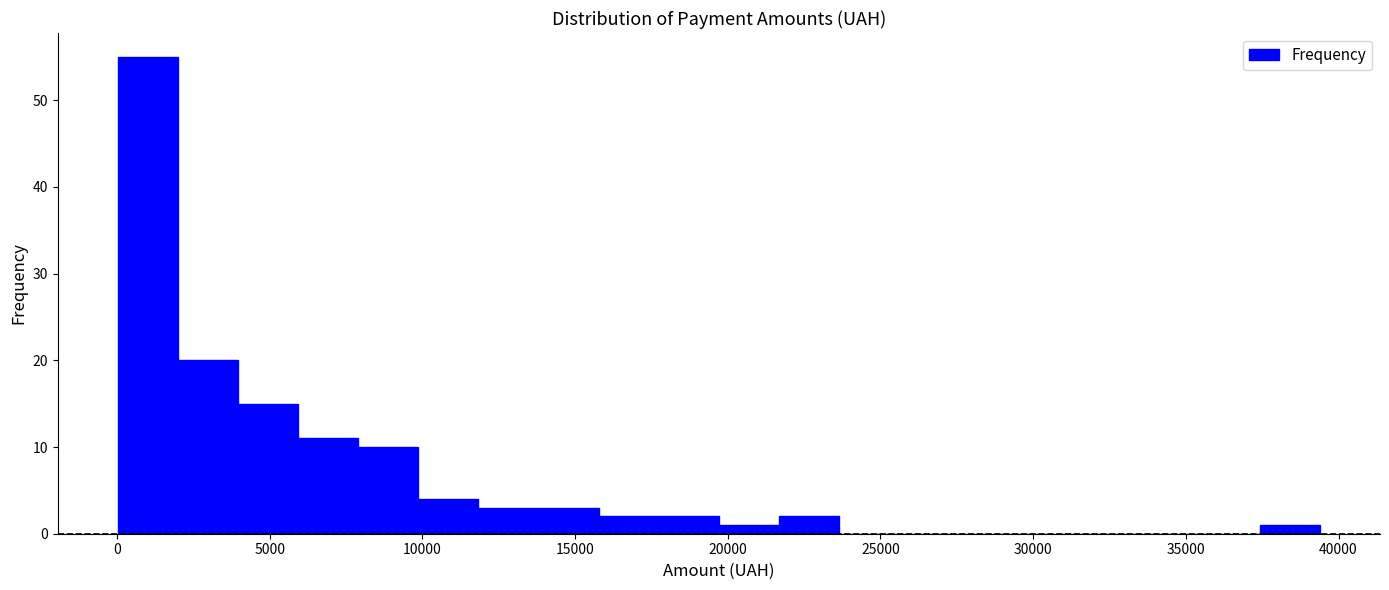

Read against the x-axis, roughly where is the centre of the tallest bar?

1000